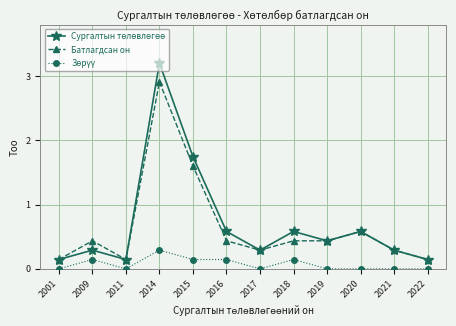

What is the difference between the highest and lowest values at 2019?

0.4